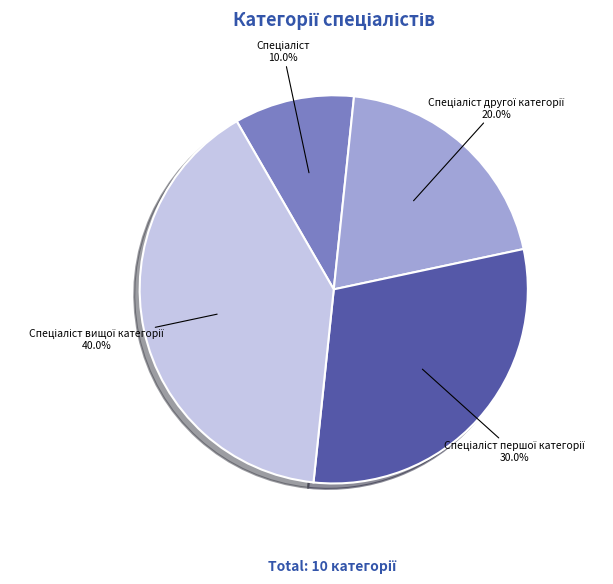

Is there a majority slice in this chart?

No